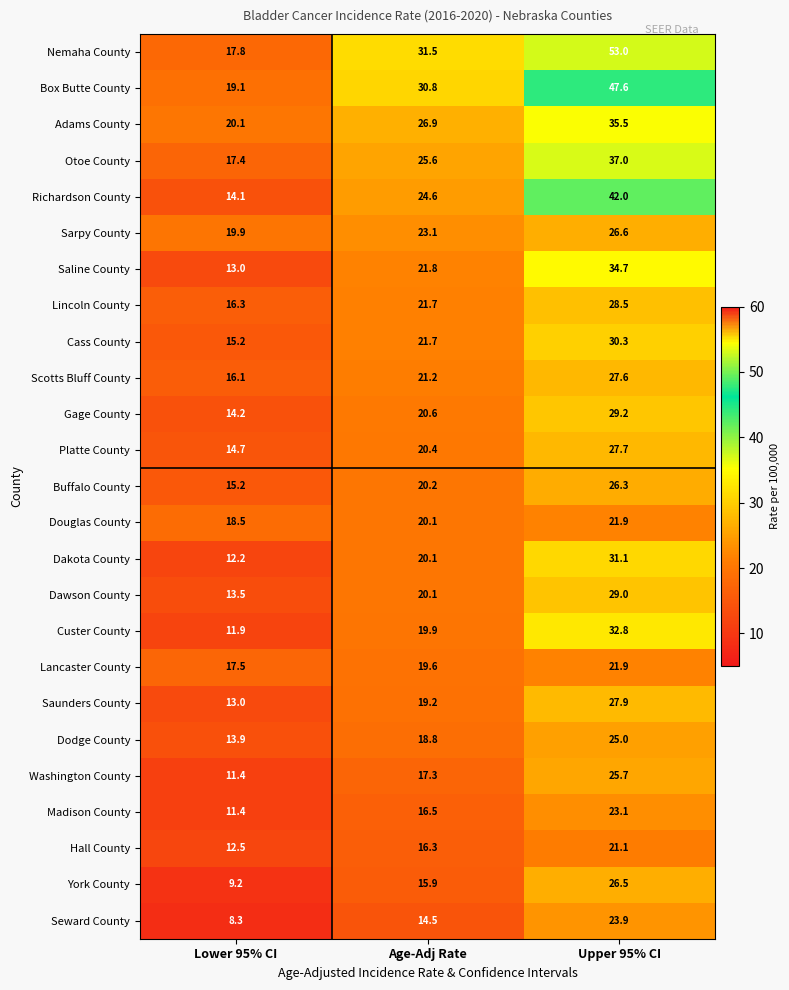

What is the sum of the Otoe County values at Lower 95% CI and Age-Adj Rate?

43.0